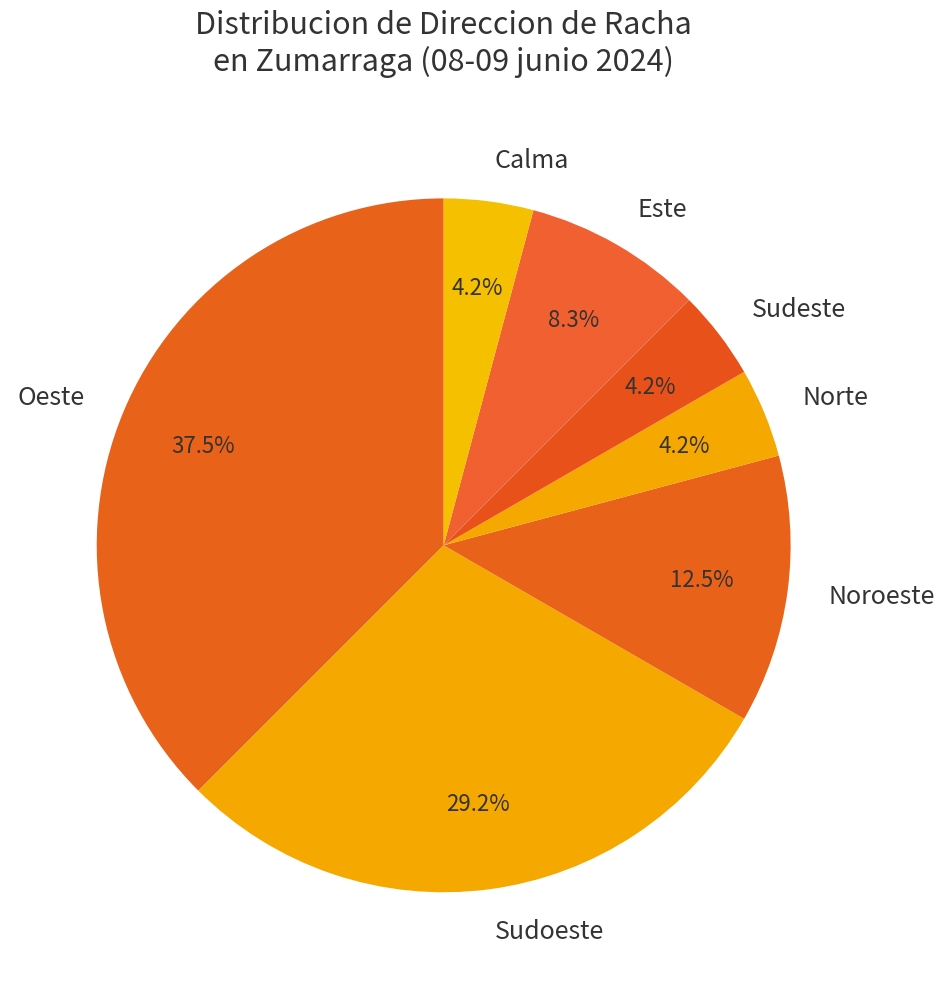

What percentage is the Sudoeste slice, to the nearest percent?

29%